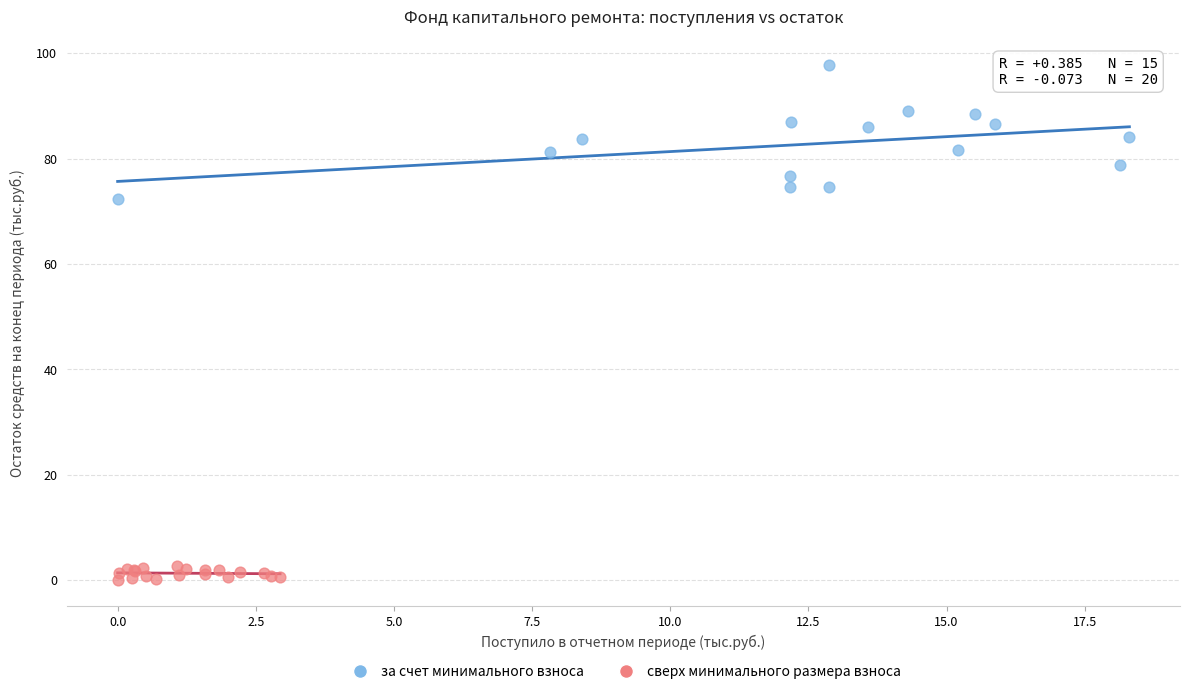

Which series has the widest spread of Y values?

за счет минимального взноса